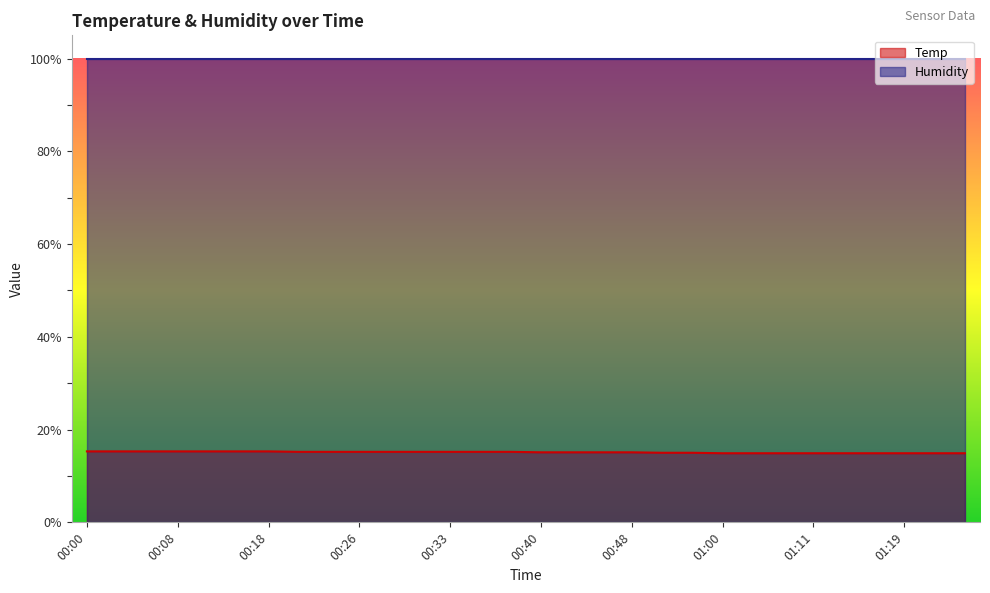

List the labels in order of value, largest first.

00:00, 00:03, 00:05, 00:08, 00:11, 00:13, 00:18, 00:21, 00:23, 00:26, 00:28, 00:31, 00:33, 00:36, 00:38, 00:40, 00:43, 00:45, 00:48, 00:50, 00:53, 01:00, 01:03, 01:09, 01:11, 01:14, 01:17, 01:19, 01:22, 01:24